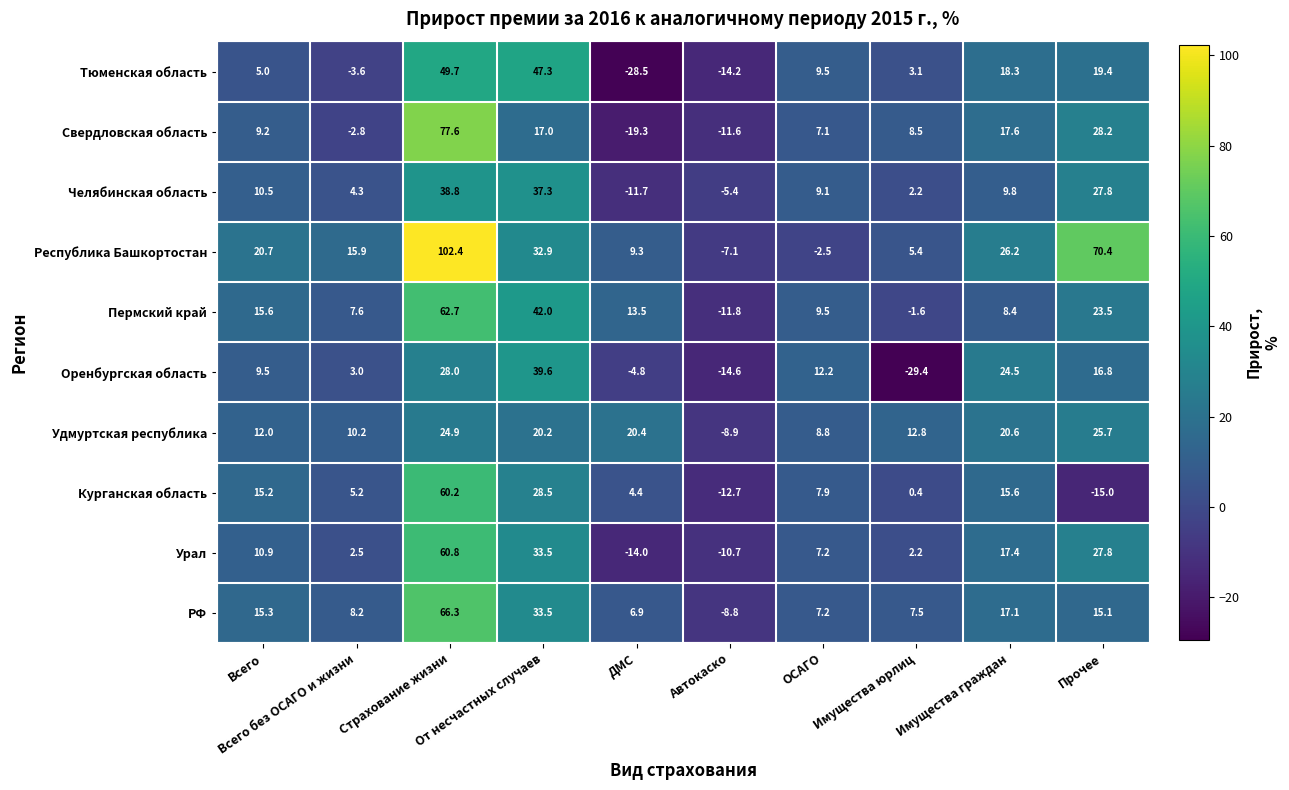

Between Имущества юрлиц and Прочее, which series saw the biggest shift?

Республика Башкортостан